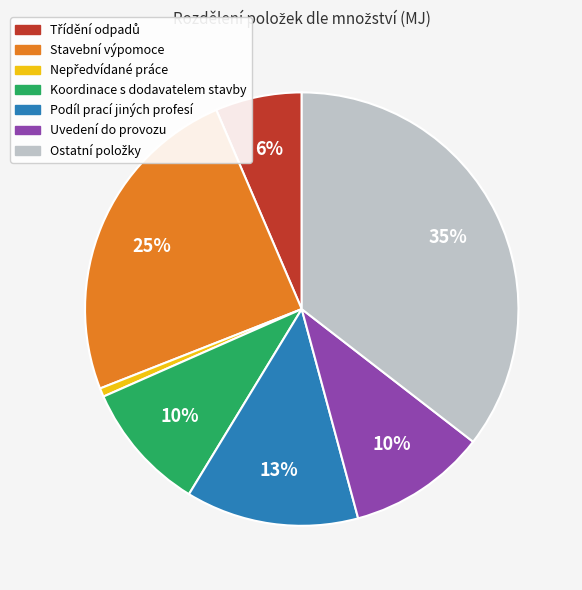

Is there any slice that represents more than half of the pie?

No